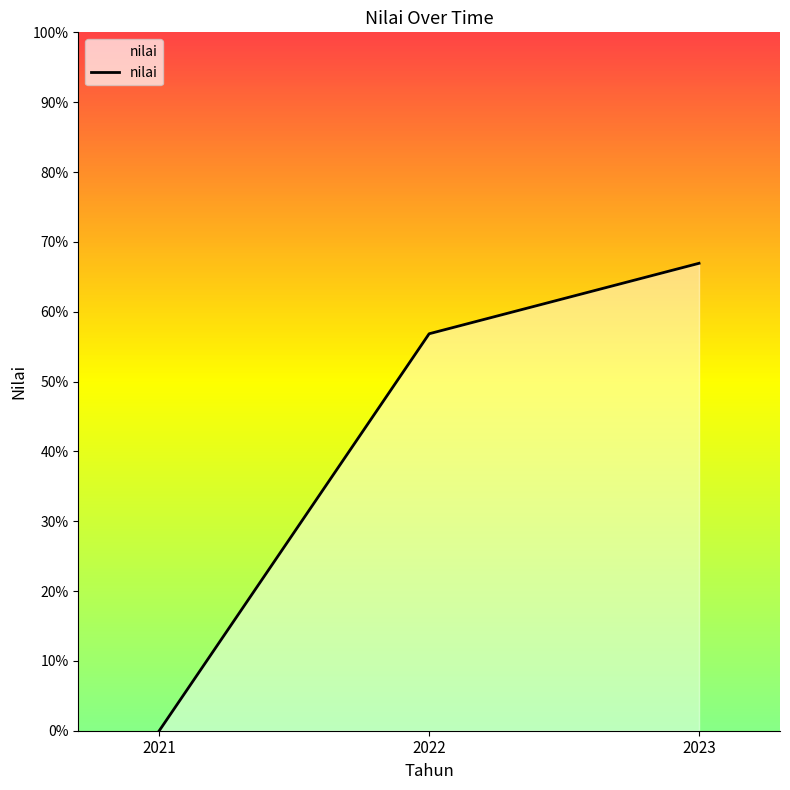

What is the difference between the second highest and minimum values?

56.8